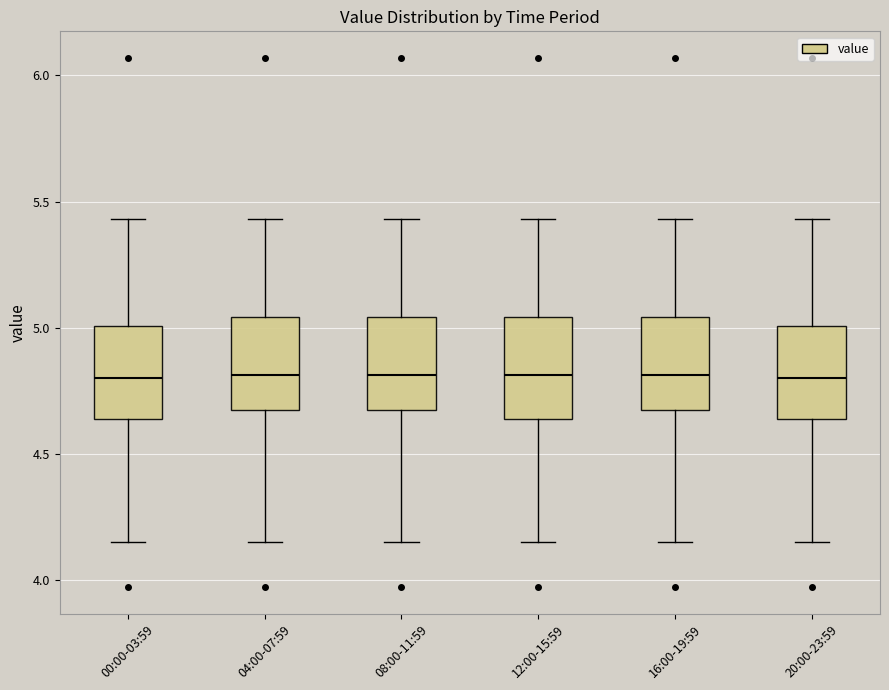

Where does the median line of the box for 12:00-15:59 sit on the y-axis? The values are not printed on the chart, so give them approximately, as read against the axis.

4.80